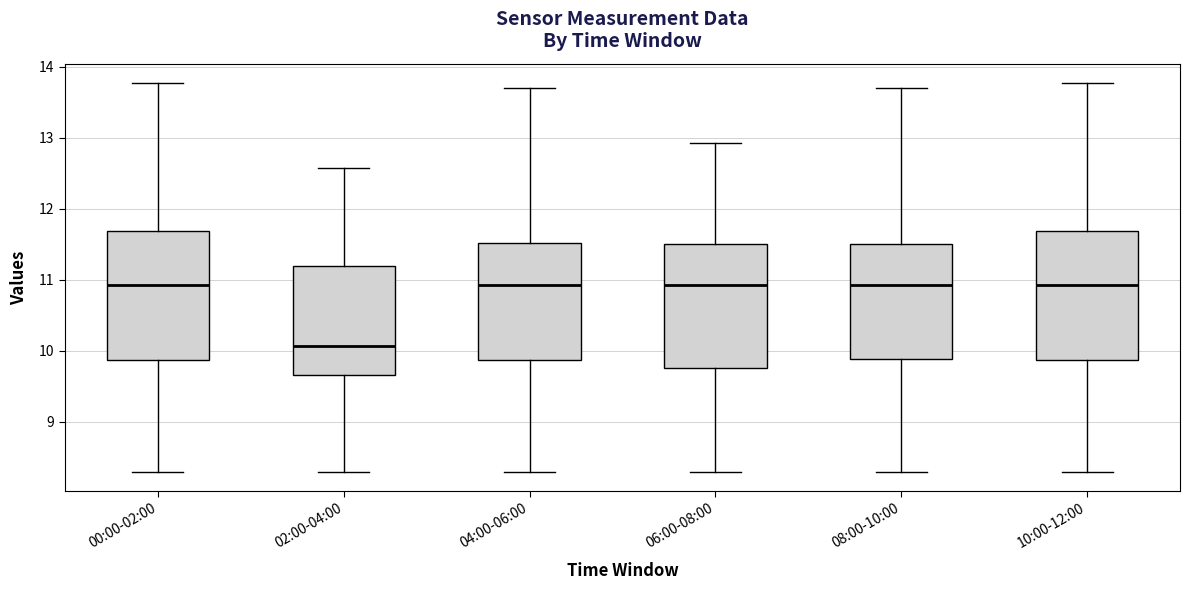

Where does the lower whisker of the box for 10:00-12:00 end on the y-axis? The values are not printed on the chart, so give them approximately, as read against the axis.

8.3